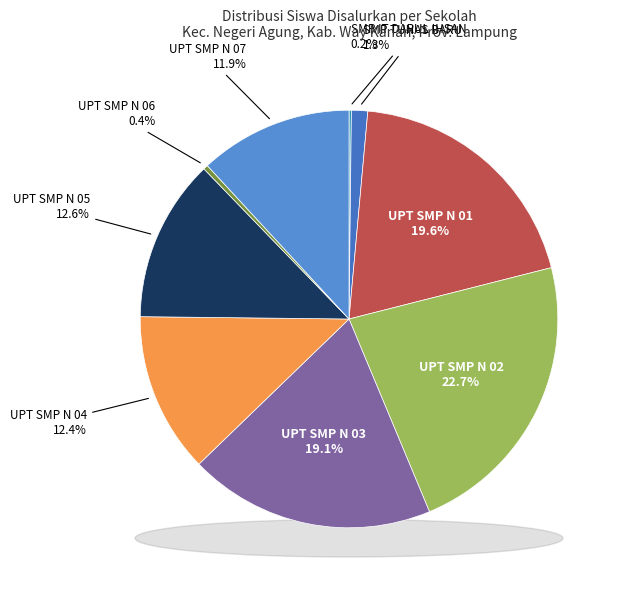

The UPT SMP N 05 NEGERI AGUNG slice represents 3% of the pie. True or false?

False